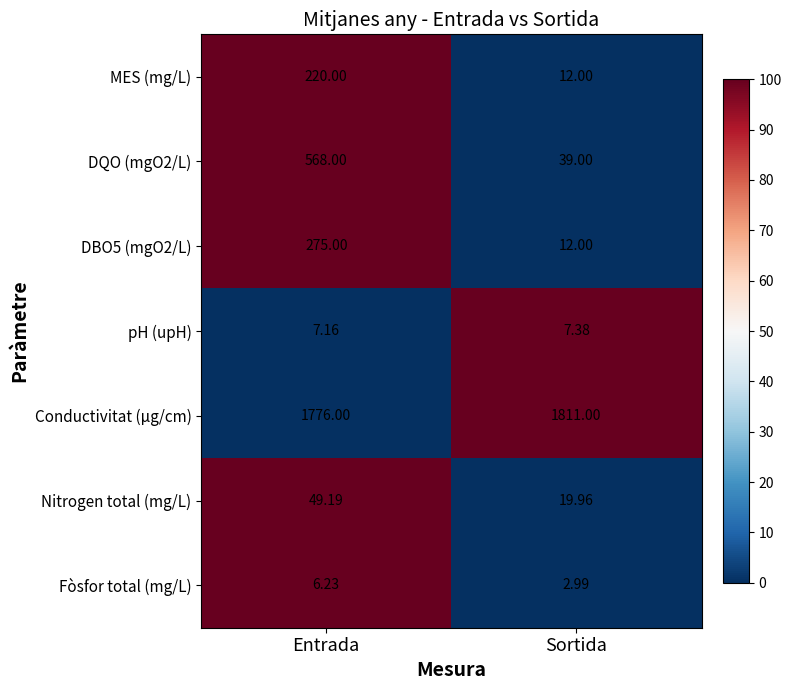

Where does the Nitrogen total (mg/L) series first go above 49?

Entrada